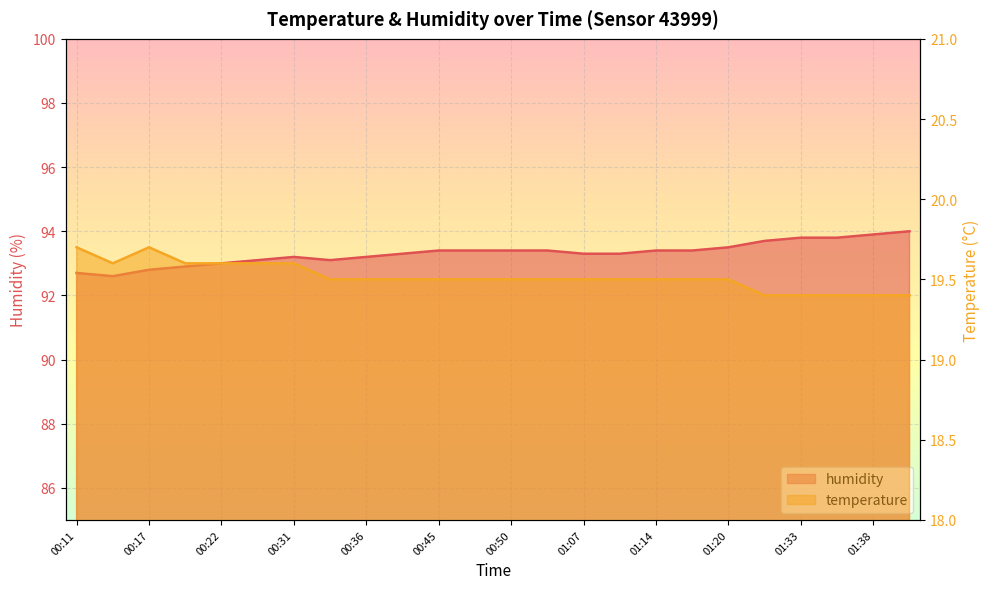

How many lines are shown in the chart?

2